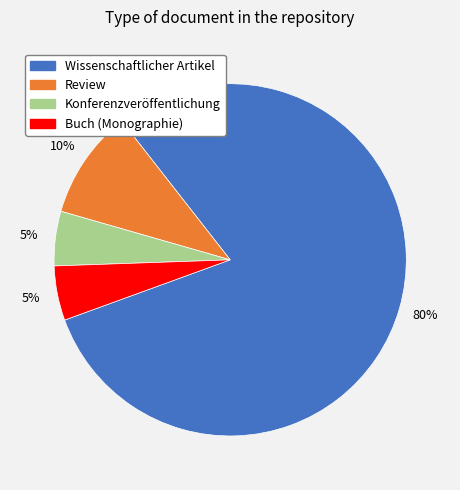

Do Review and Konferenzveröffentlichung together represent more than half of the pie?

No